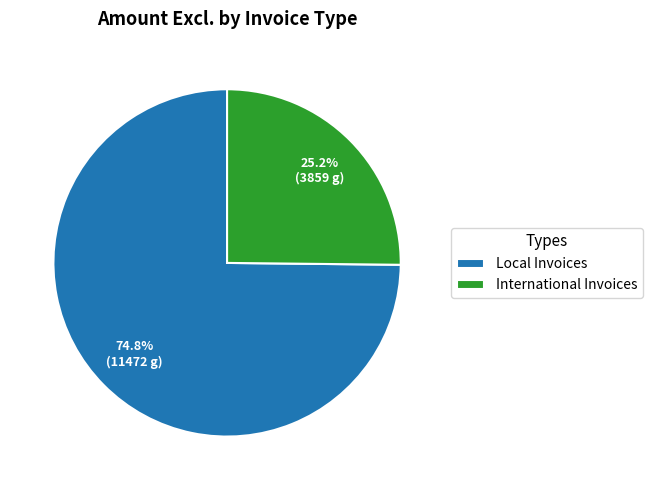

Is it true that Local Invoices is 88% of the pie?

False